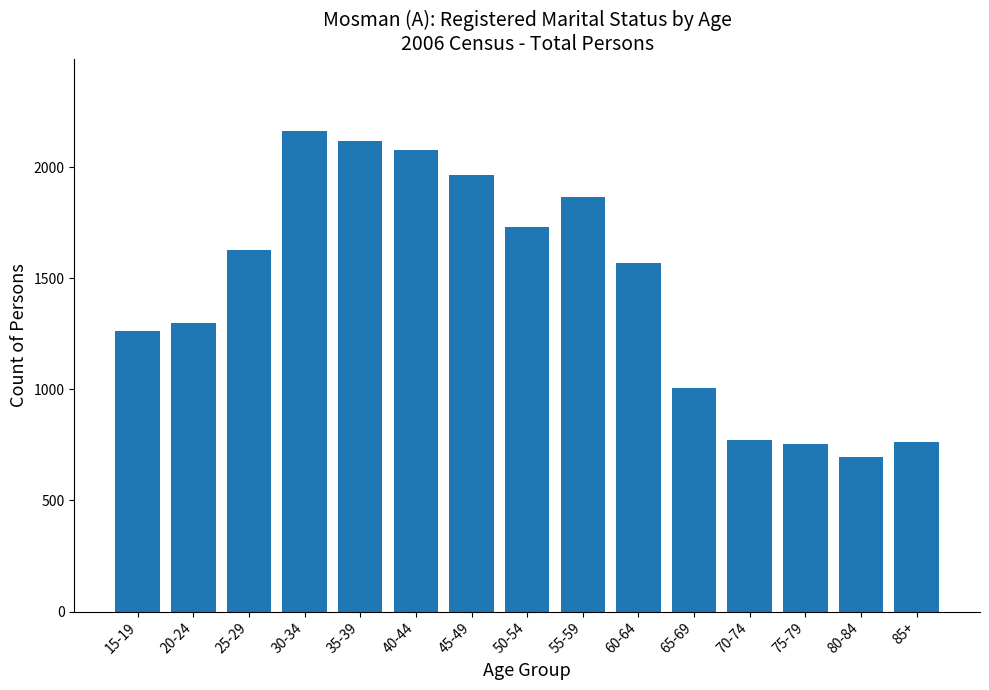

Read the value at 50-54, to the nearest 50.

1750